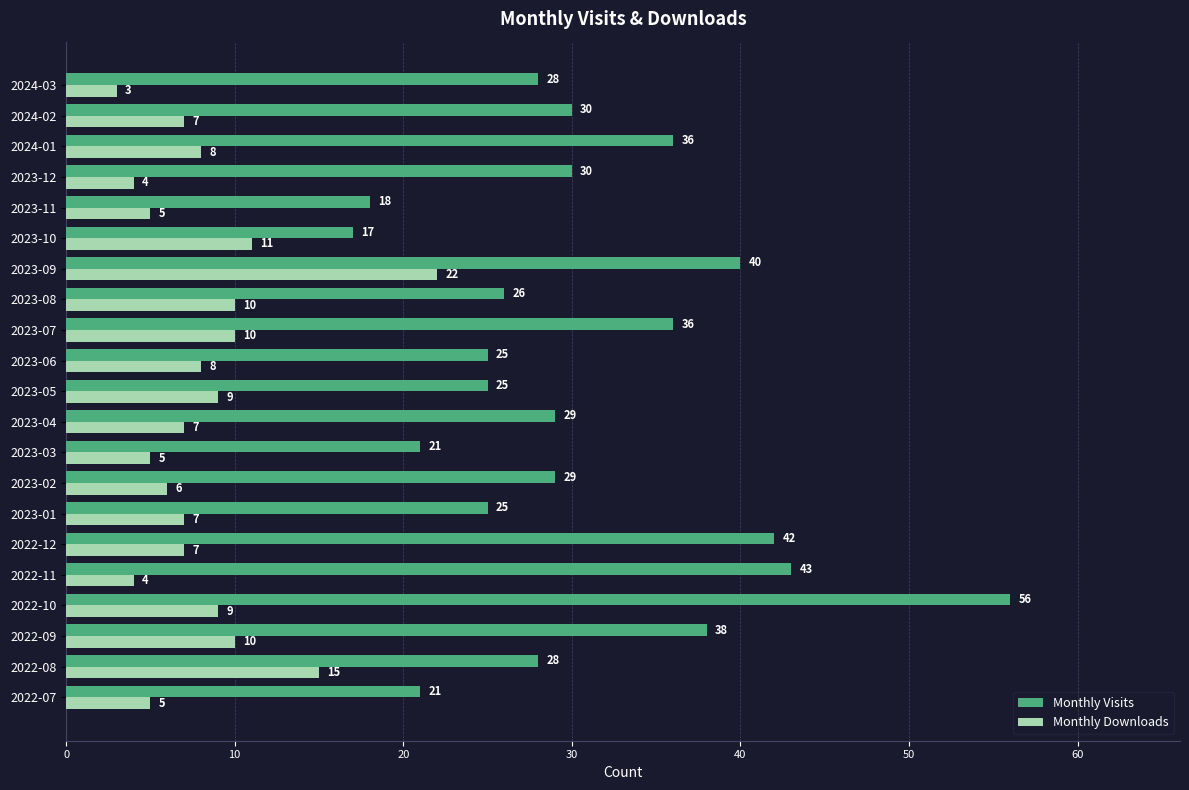

Which series has the largest range (max minus min)?

Monthly Visits